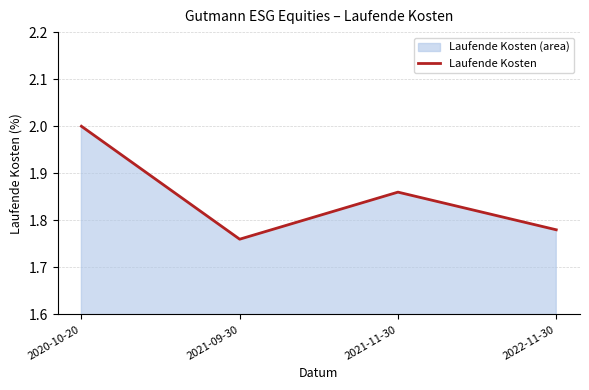

Reading left to right, transcribe all the data shown in this chart.

2020-10-20=2.0	2021-09-30=1.8	2021-11-30=1.9	2022-11-30=1.8